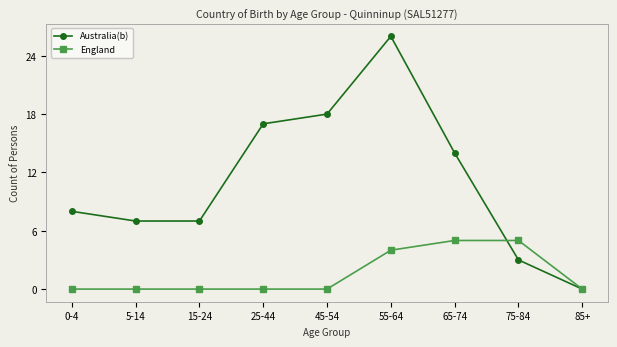

True or false: Australia(b) has more than 1 points higher than both neighbors.

False